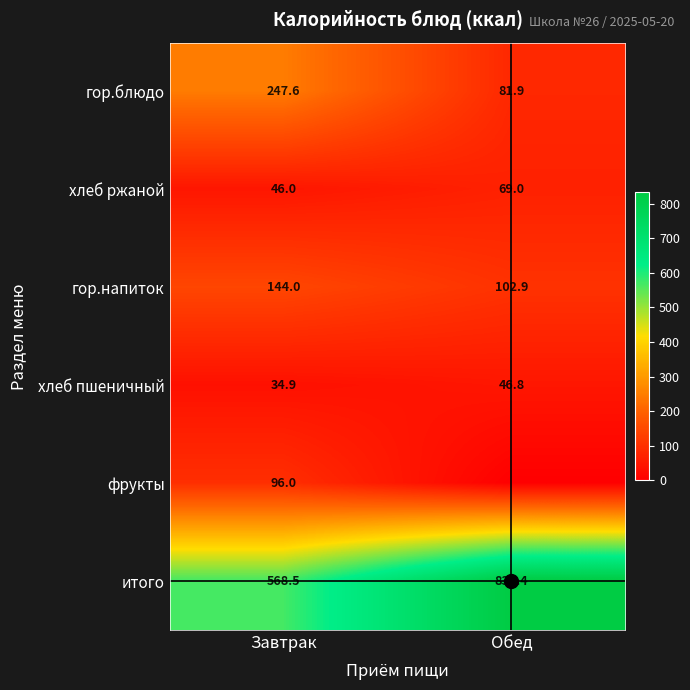

At which label is гор.блюдо closest to 164?

Обед